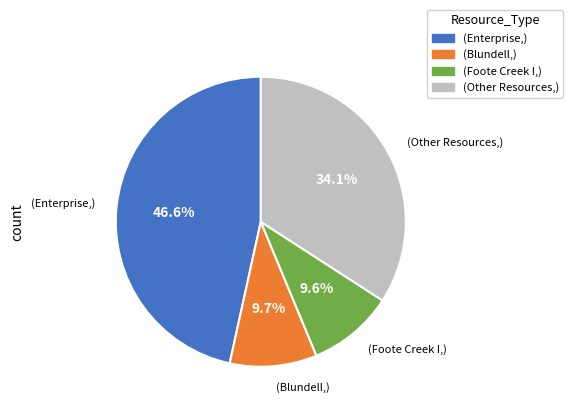

Is there a majority slice in this chart?

No